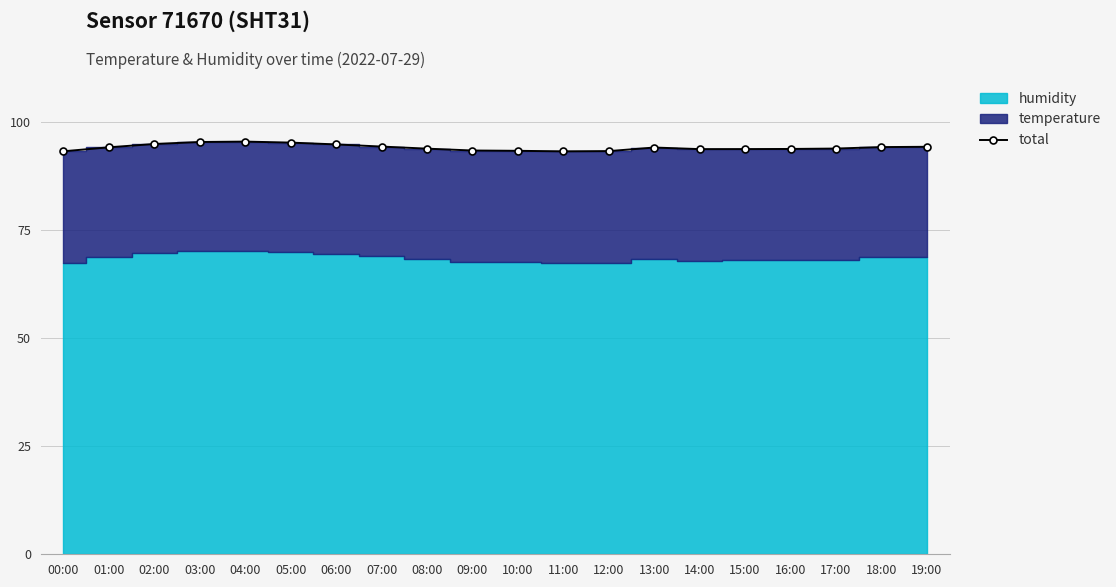

Reading left to right, what are all the values shown in this chart?

93.3	94.2	95.0	95.4	95.5	95.3	94.9	94.4	93.9	93.4	93.4	93.2	93.3	94.1	93.8	93.8	93.8	93.9	94.2	94.3